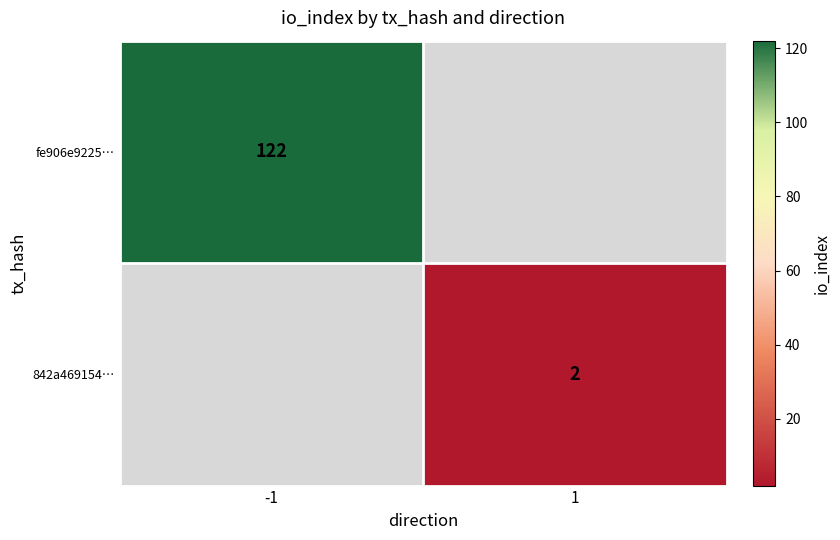

Is it true that fe906e9225… equals 122 at -1?

True